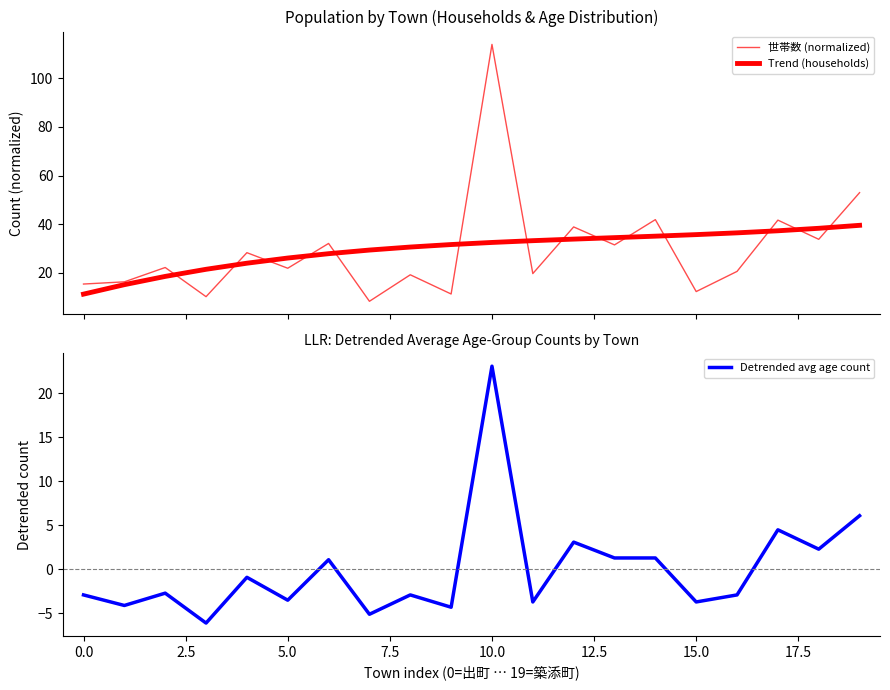

What is the value of the Trend (households) point at the 1st from the left?

11.2